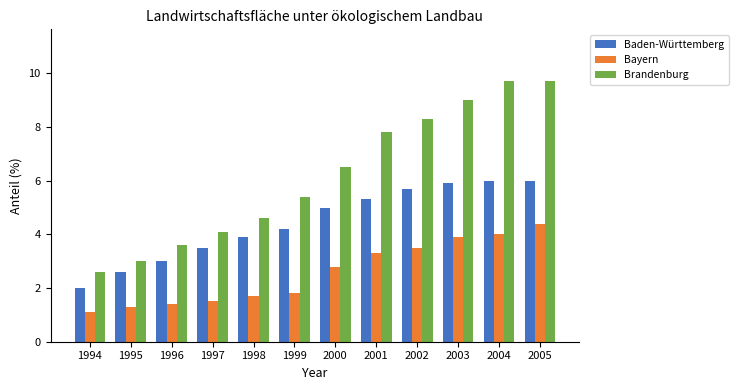

What is the maximum value for Bayern?

4.4